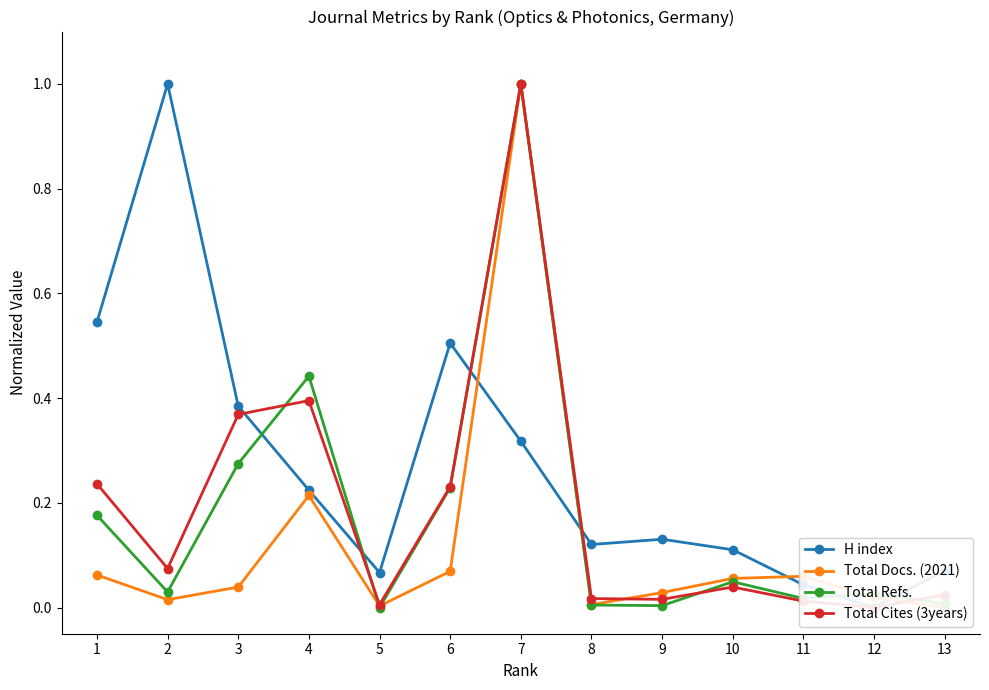

How many lines are shown in the chart?

4